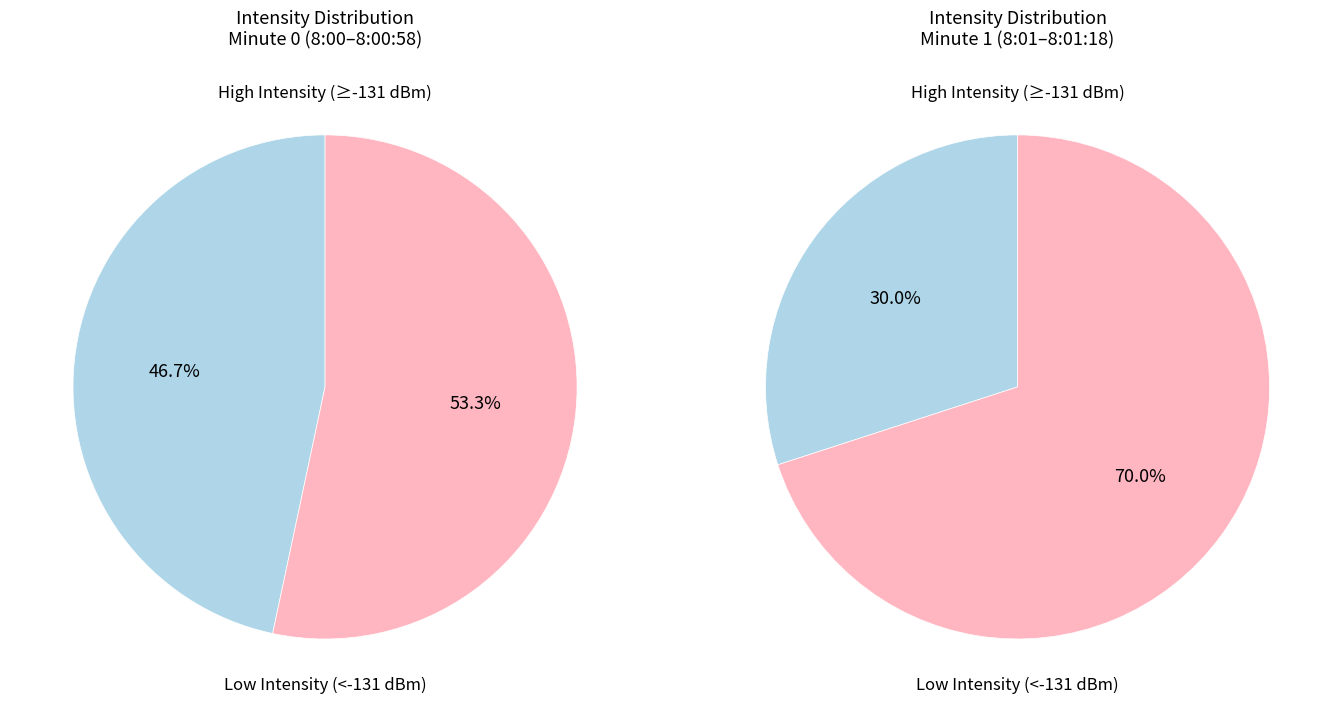

Does 1 represent more than half of the total?

No